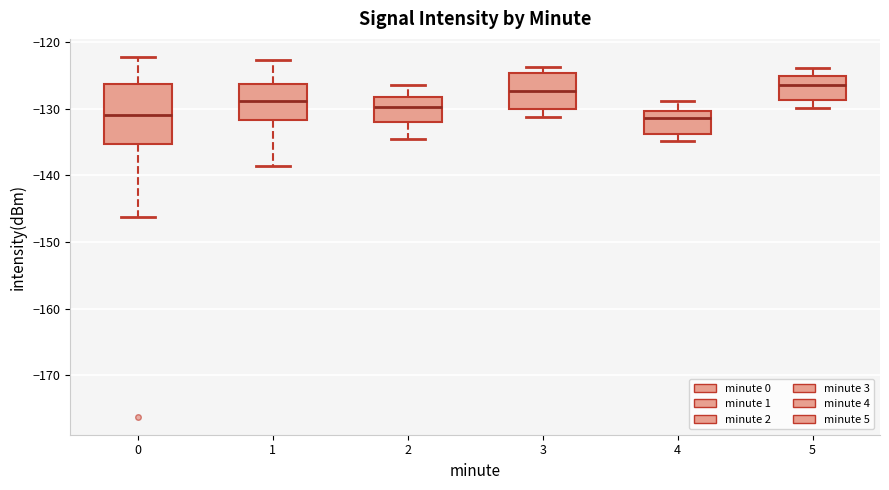

Where is the upper edge of the box at x = 1 on the y-axis? The values are not printed on the chart, so give them approximately, as read against the axis.

-126